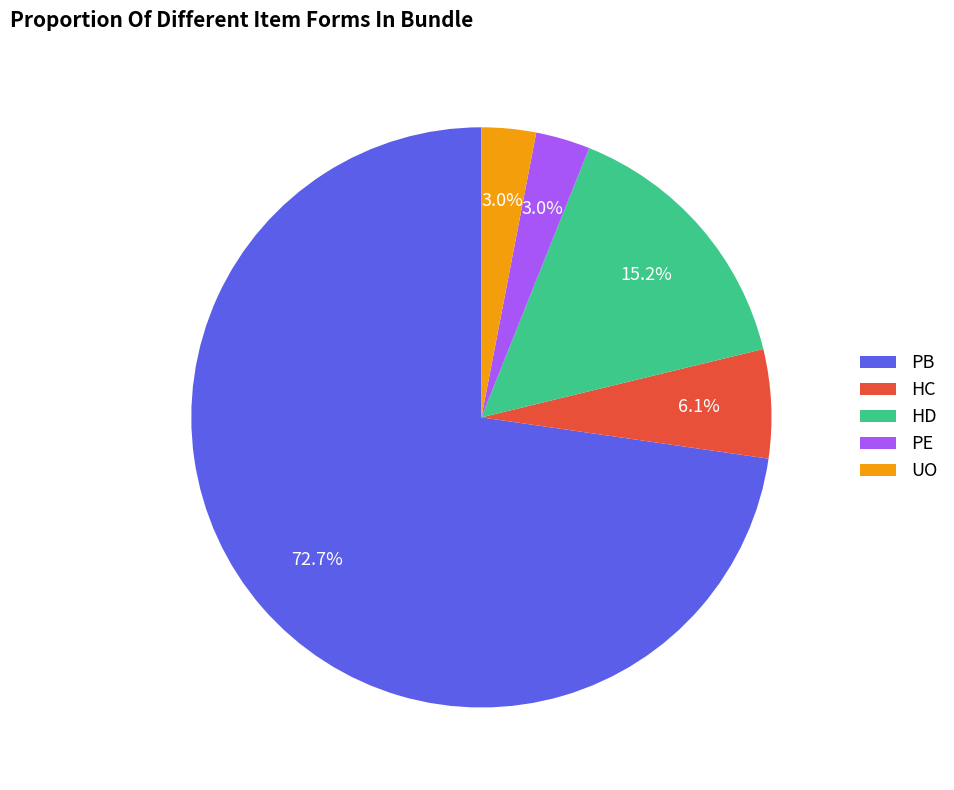

Combined, do PE and PB account for over 50%?

Yes